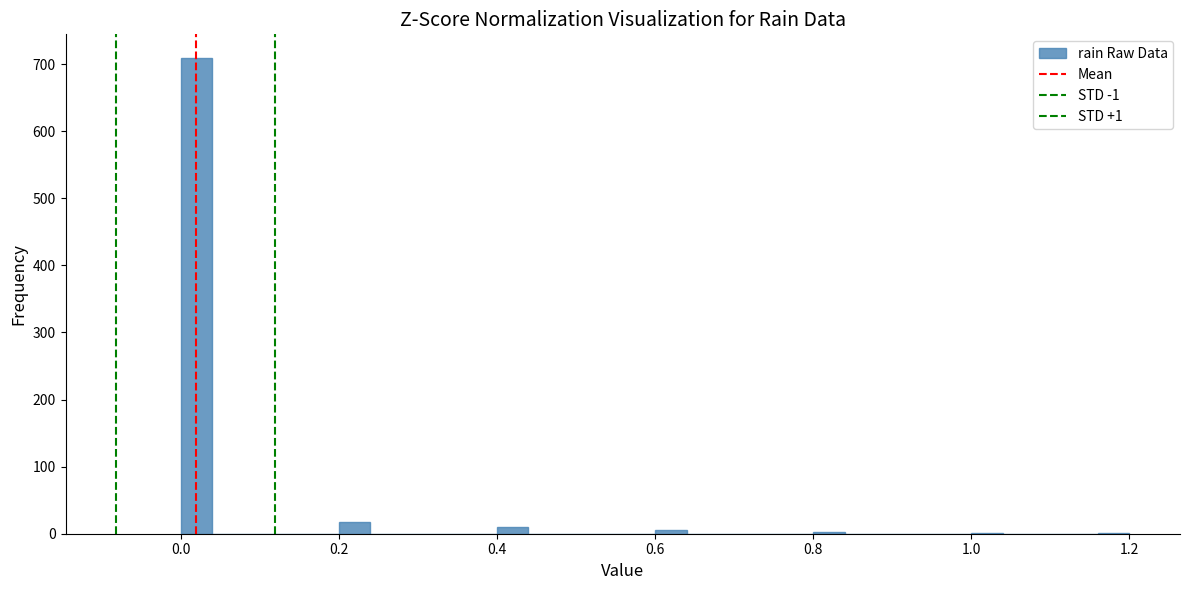

Around what value on the x-axis is the tallest bar? Give the approximate position of its centre, as read against the axis.

0.02